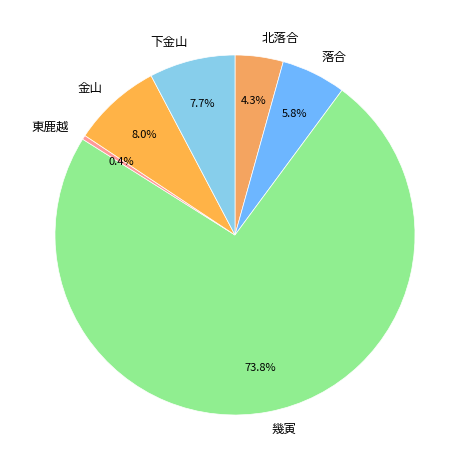

To the nearest percent, what portion does 幾寅 represent?

74%